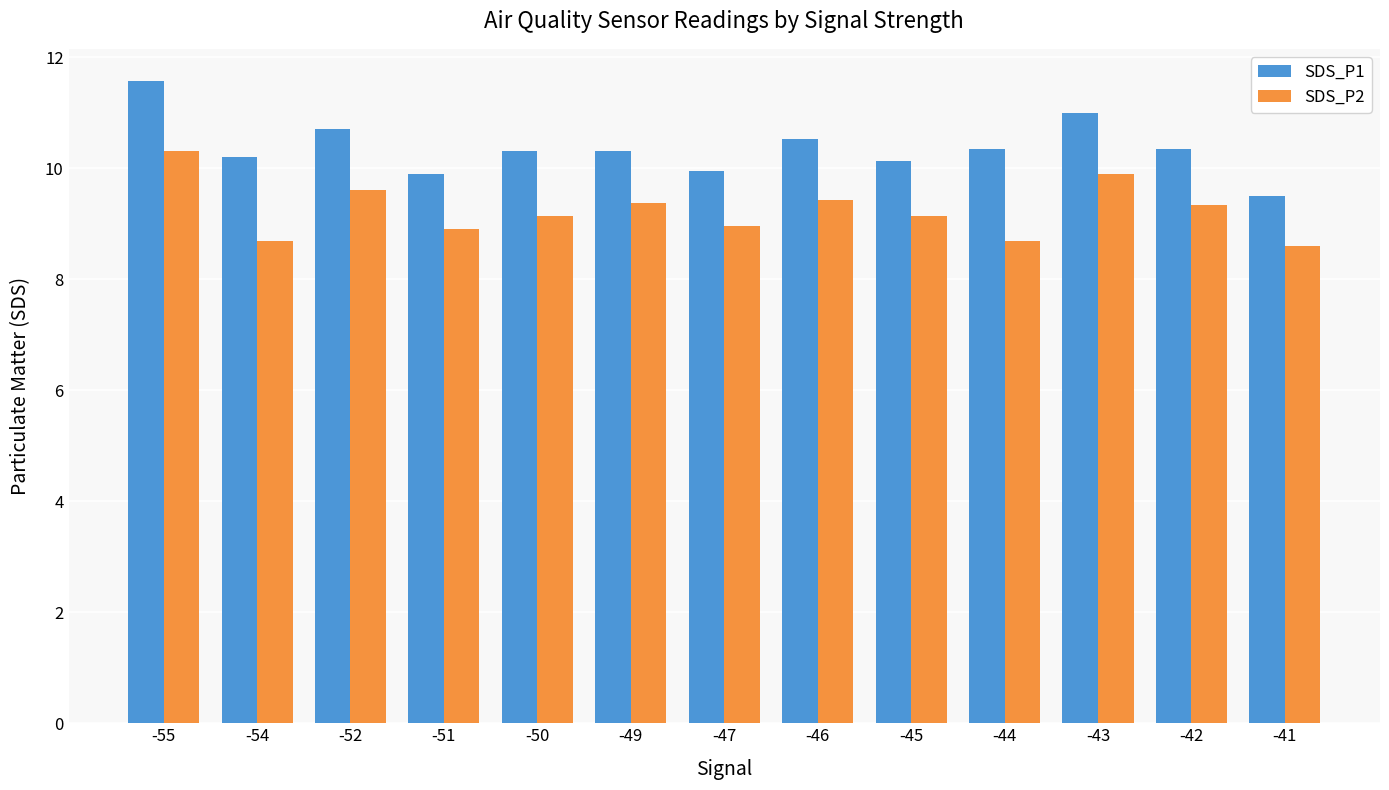

What is the value of the SDS_P2 bar at the 6th from the left?

9.4